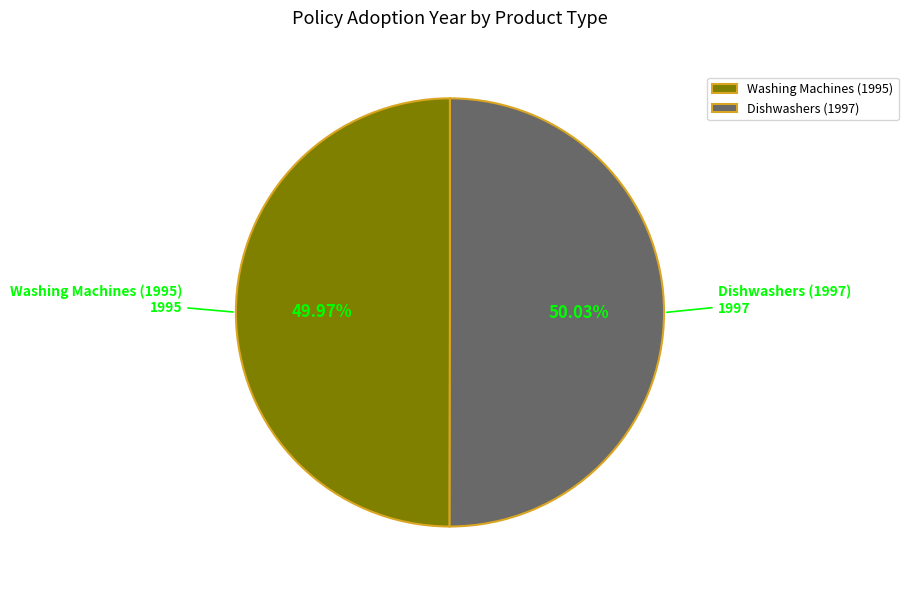

What percentage is the Washing Machines (1995) slice, to the nearest percent?

50%